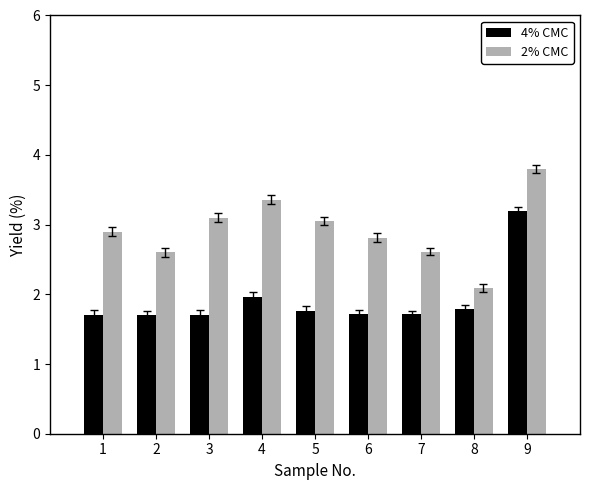

The 4% CMC series shows 2.0 at 4. True or false?

True